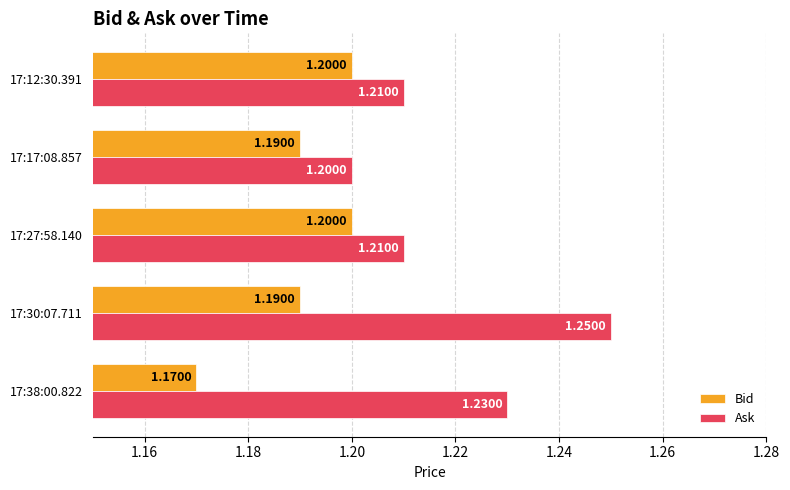

List the series in order of their peak value, lowest first.

Bid, Ask